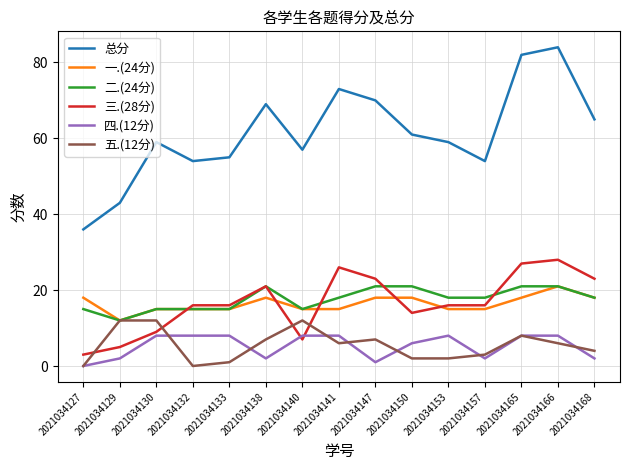

At how many categories does at least one series exceed 30?

15